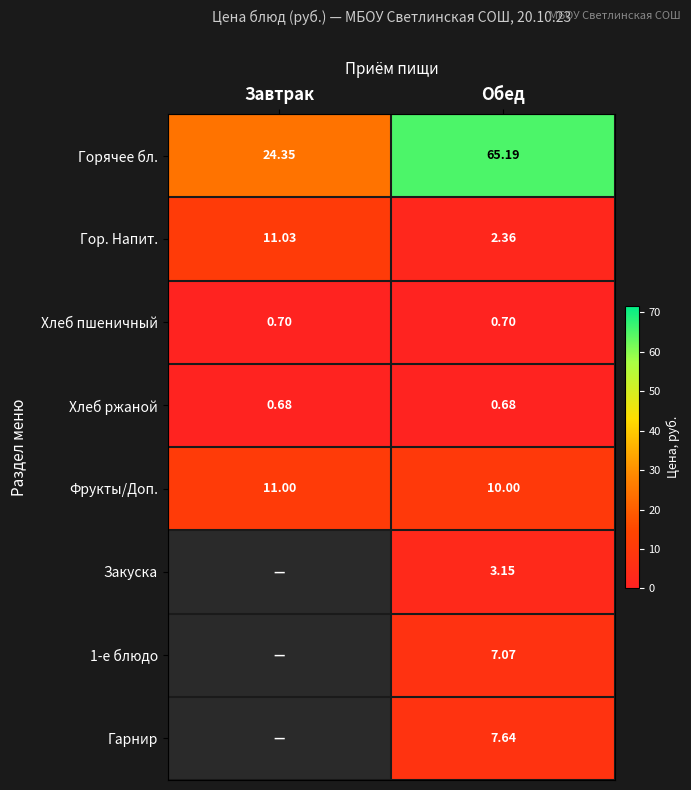

Is the value of Гарнир at Обед greater than the value of Хлеб пшеничный at Обед?

Yes